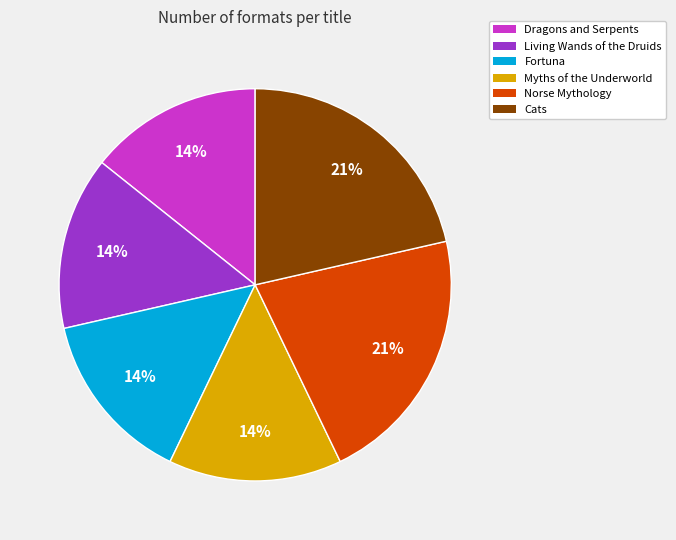

Is Myths of the Underworld the majority of the pie?

No